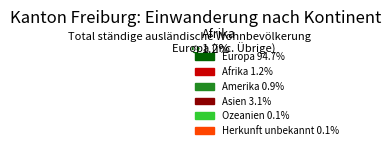

Is the sum of Amerika and Asien greater than half?

No